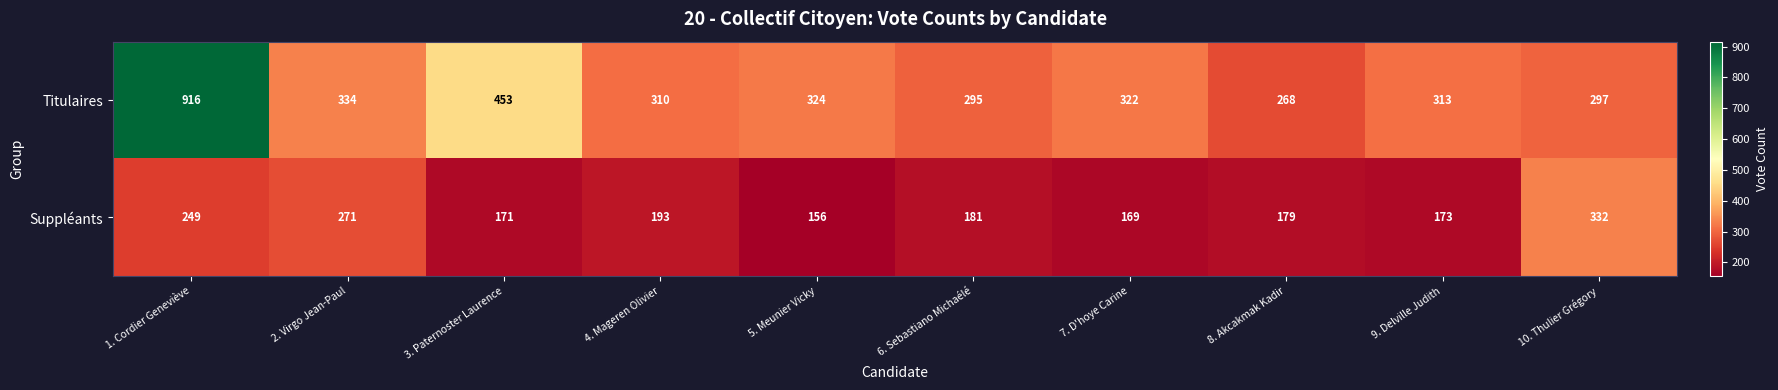

What is the difference between the Suppléants values at 7. D'hoye Carine and 1. Cordier Geneviève?

80